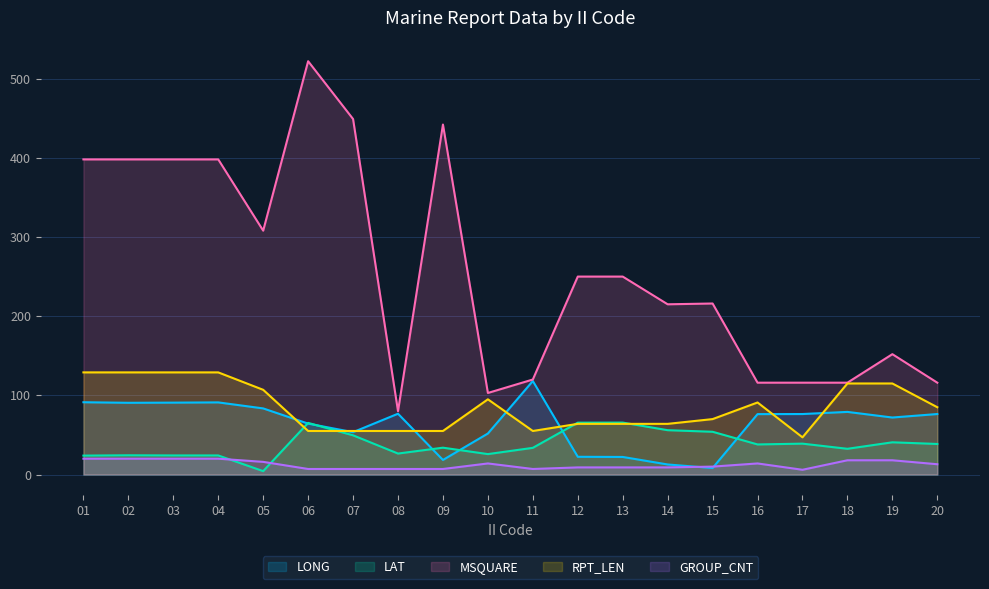

What is the difference between the maximum and minimum values in the RPT_LEN series?

82.0